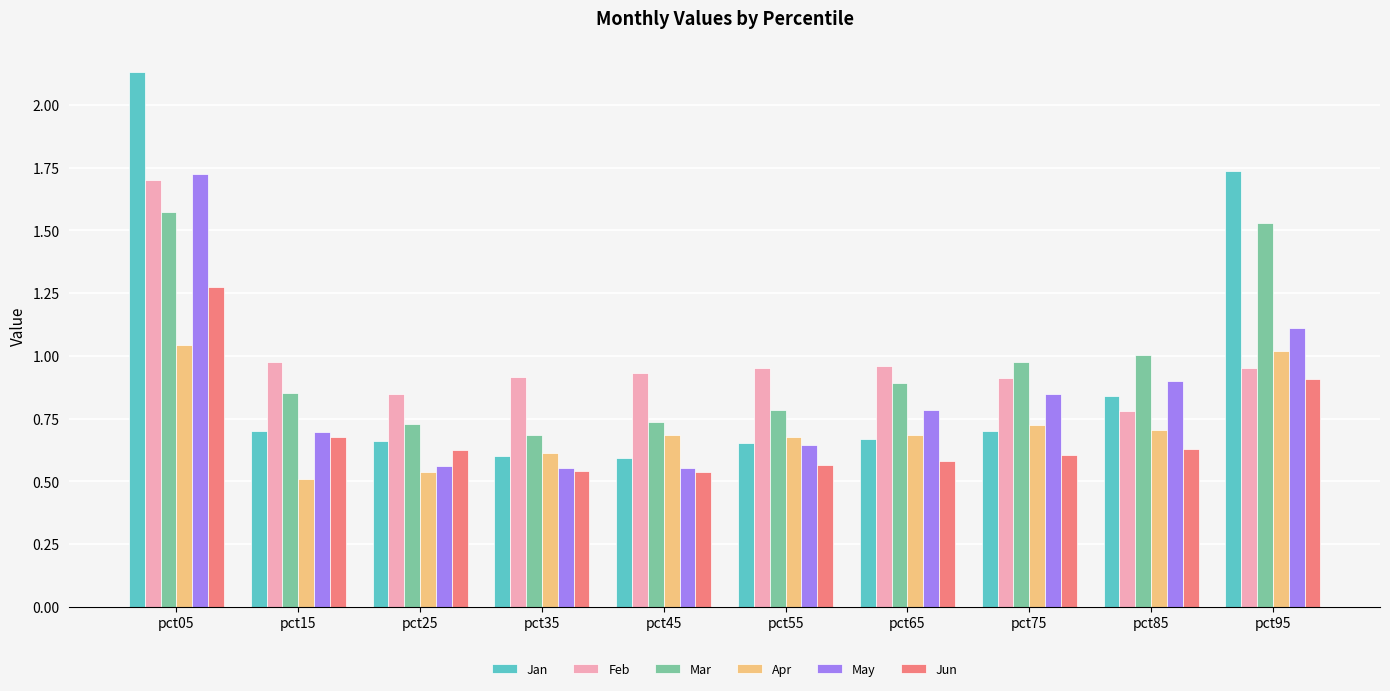

True or false: May has a value of 1.7 at pct05.

True